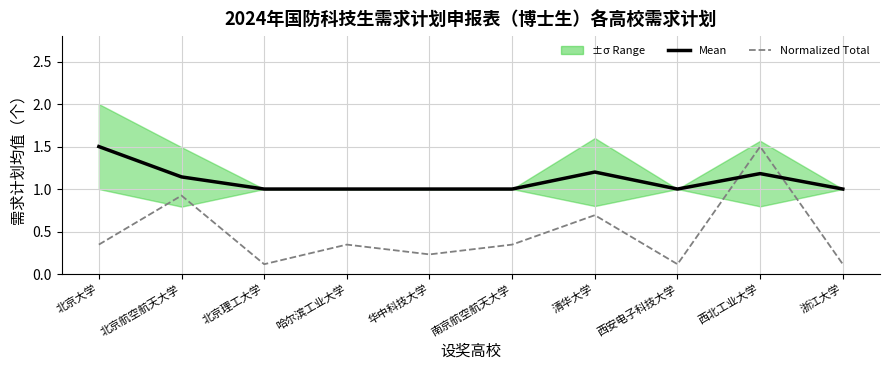

What value does the Normalized Total series have at 西安电子科技大学?

0.1